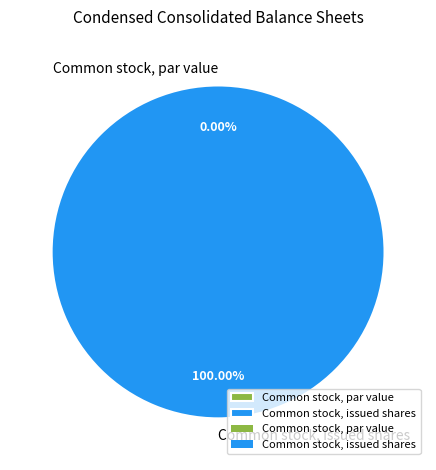

Which has a higher value, Common stock, par value or Common stock, issued shares?

Common stock, issued shares